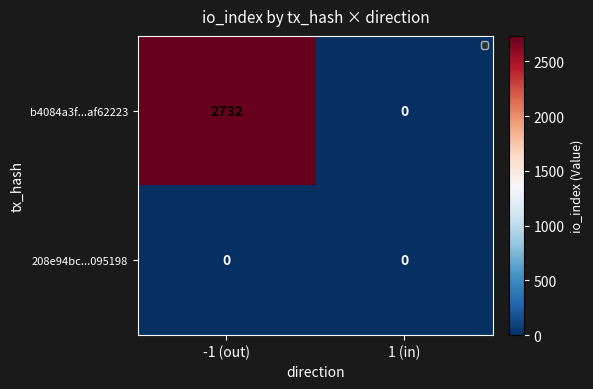

Between -1 (out) and 1 (in), which series saw the biggest shift?

b4084a3f...af62223